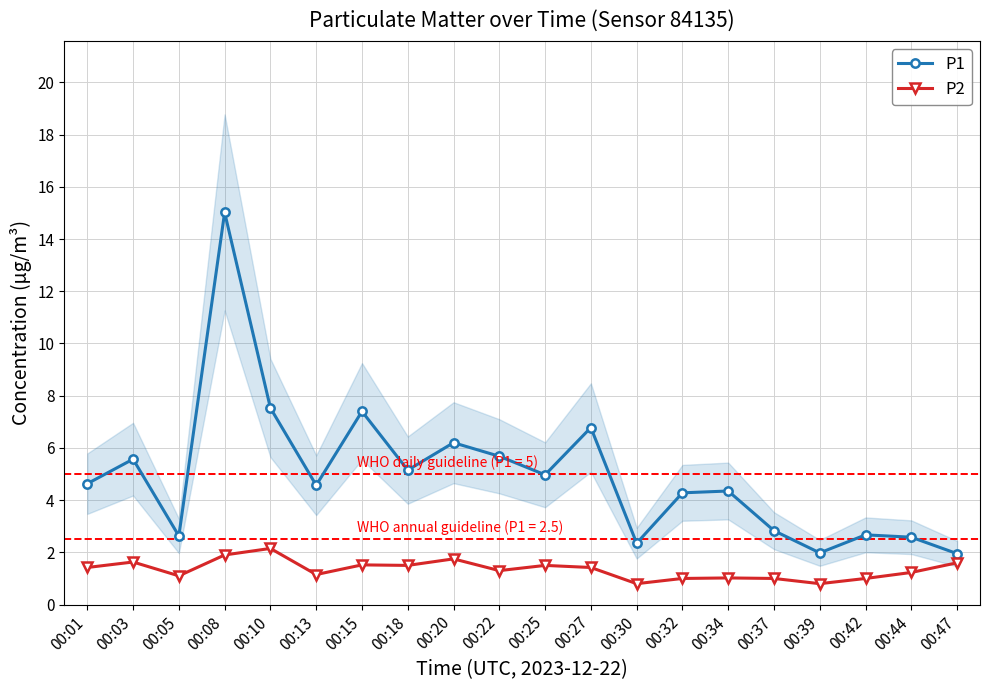

Reading left to right, transcribe all the data shown in this chart.

P1: 00:01=4.6	00:03=5.6	00:05=2.6	00:08=15.0	00:10=7.5	00:13=4.6	00:15=7.4	00:18=5.2	00:20=6.2	00:22=5.7	00:25=5.0	00:27=6.8	00:30=2.4	00:32=4.3	00:34=4.3	00:37=2.8	00:39=2.0	00:42=2.7	00:44=2.6	00:47=1.9
P2: 00:01=1.4	00:03=1.6	00:05=1.1	00:08=1.9	00:10=2.1	00:13=1.1	00:15=1.5	00:18=1.5	00:20=1.8	00:22=1.3	00:25=1.5	00:27=1.4	00:30=0.8	00:32=1.0	00:34=1.0	00:37=1.0	00:39=0.8	00:42=1.0	00:44=1.2	00:47=1.6